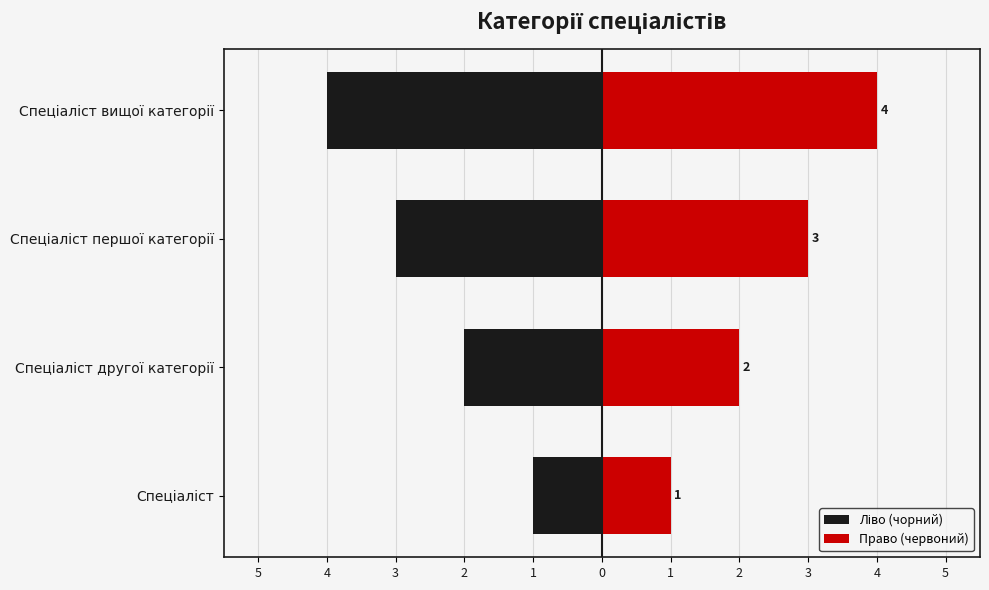

What are all the series names shown in the legend?

Ліво (чорний), Право (червоний)